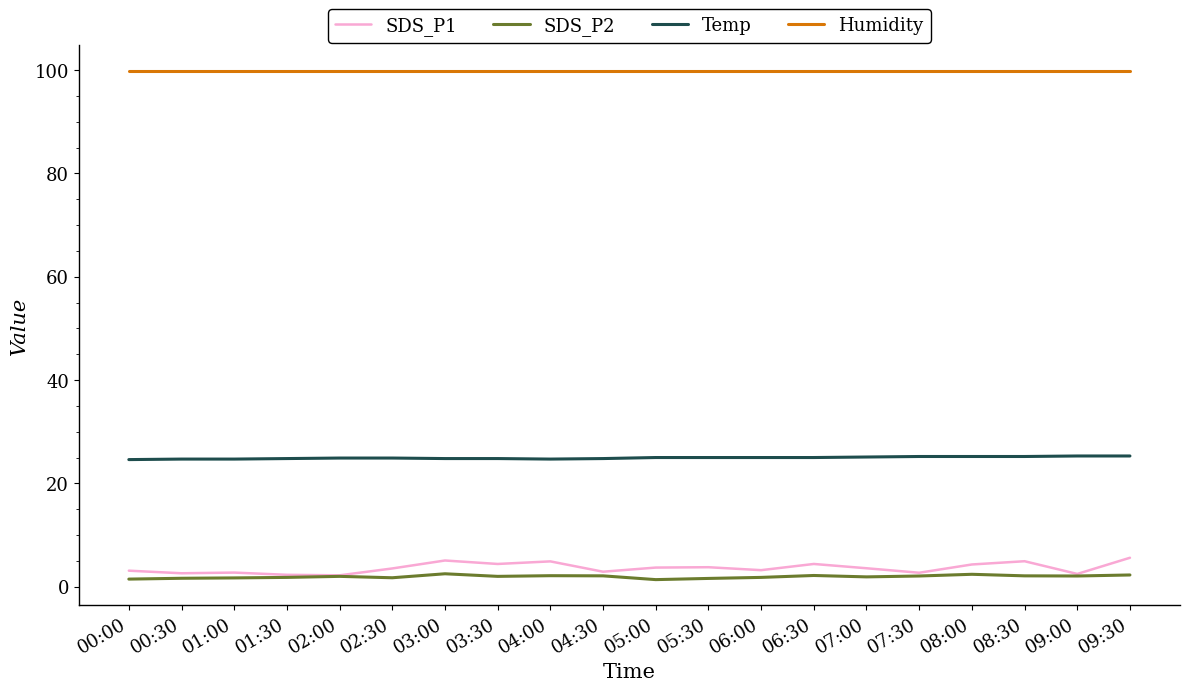

True or false: SDS_P2 and Humidity intersect in this chart.

False